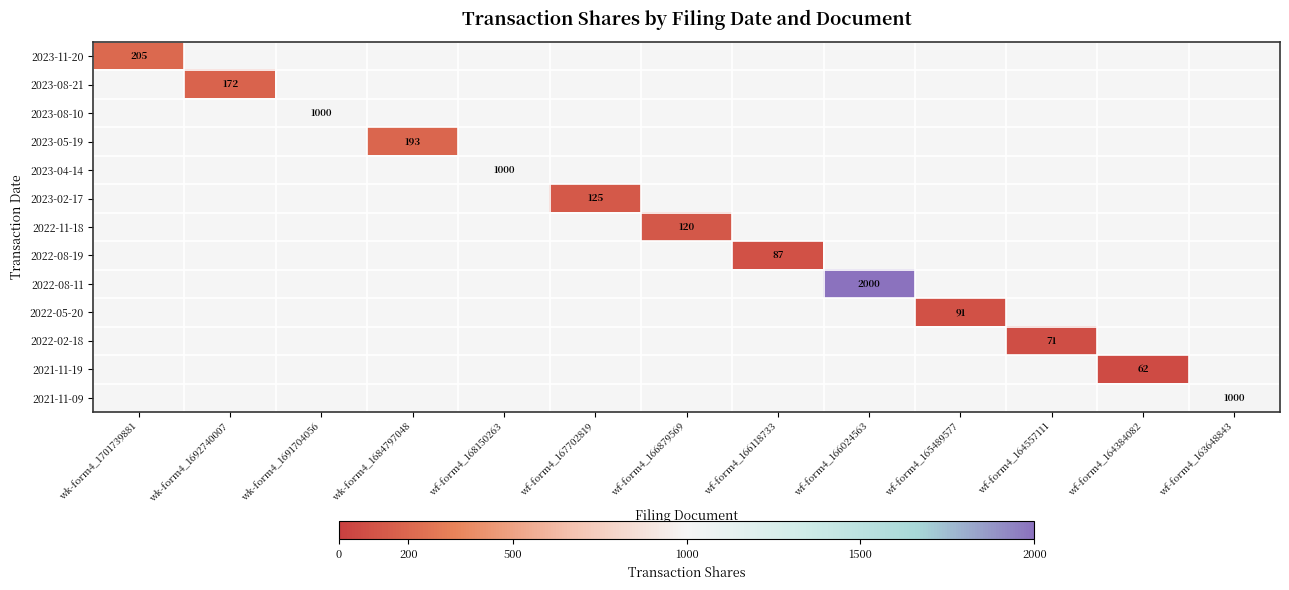

The 2023-04-14 series shows 1000.0 at wf-form4_168150263. True or false?

True